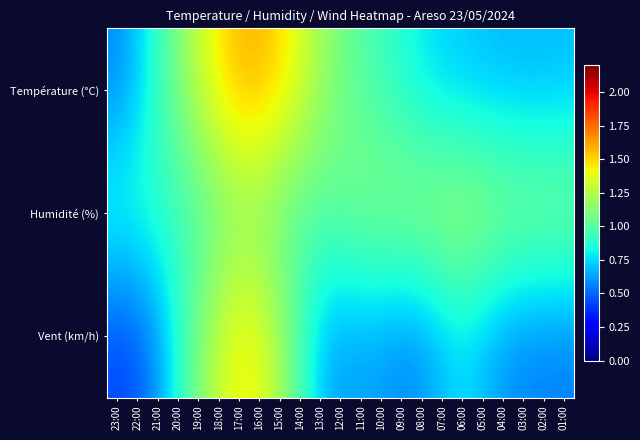

At 06:00, list the series in order from smallest to largest.

Température (°C), Vent (km/h), Humidité (%)